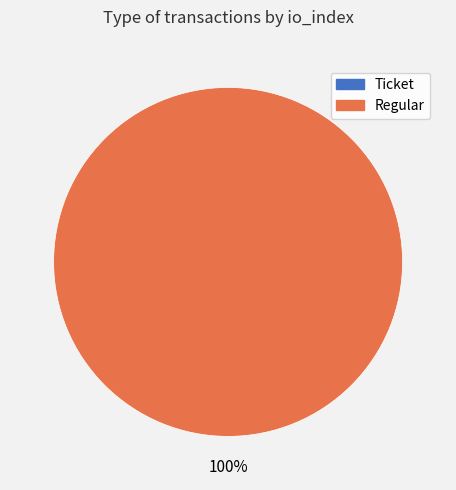

Which category has the biggest portion of the pie?

Regular